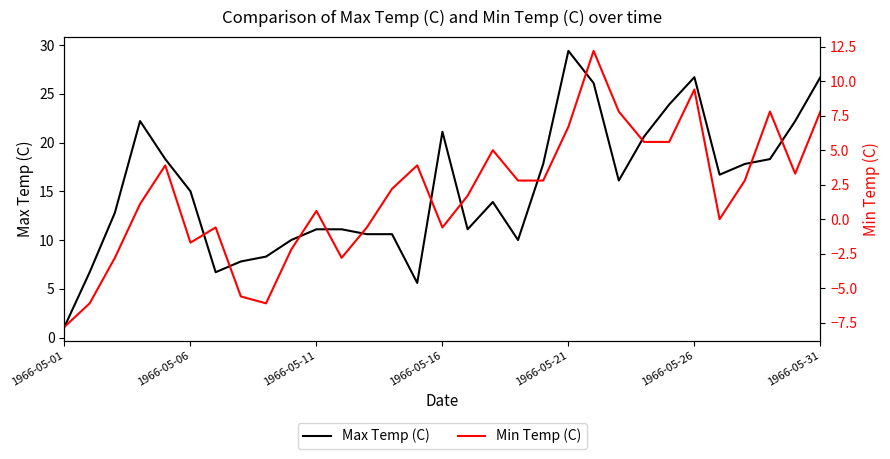

What is the maximum value shown in the chart?

29.4